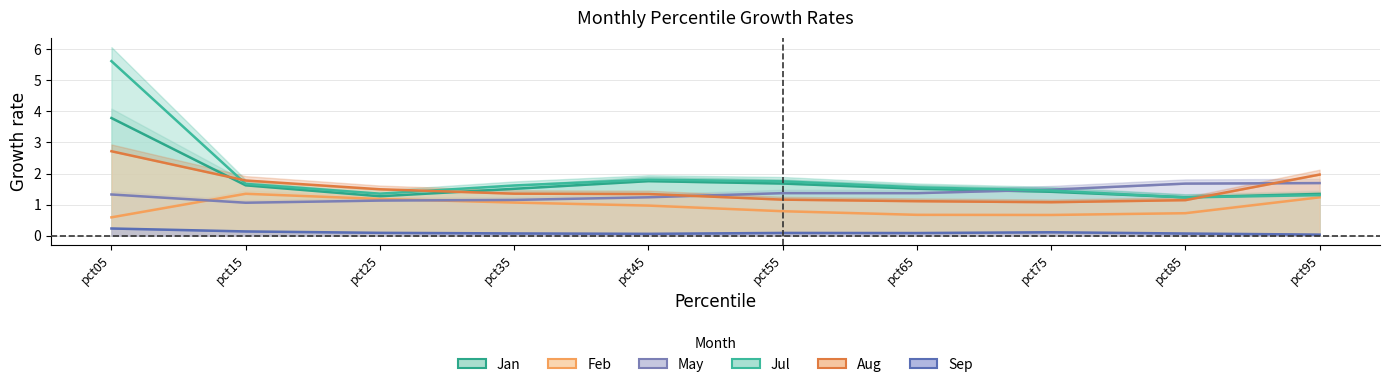

What is the difference between the Feb values at pct65 and pct85?

0.1